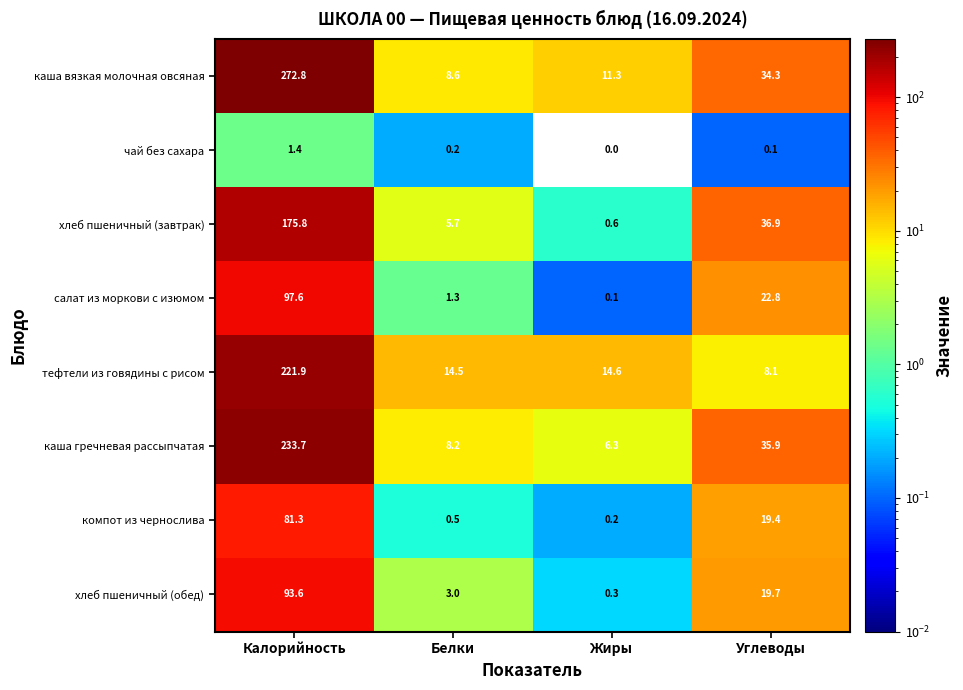

What is the average value of the хлеб пшеничный (завтрак) series?

54.8